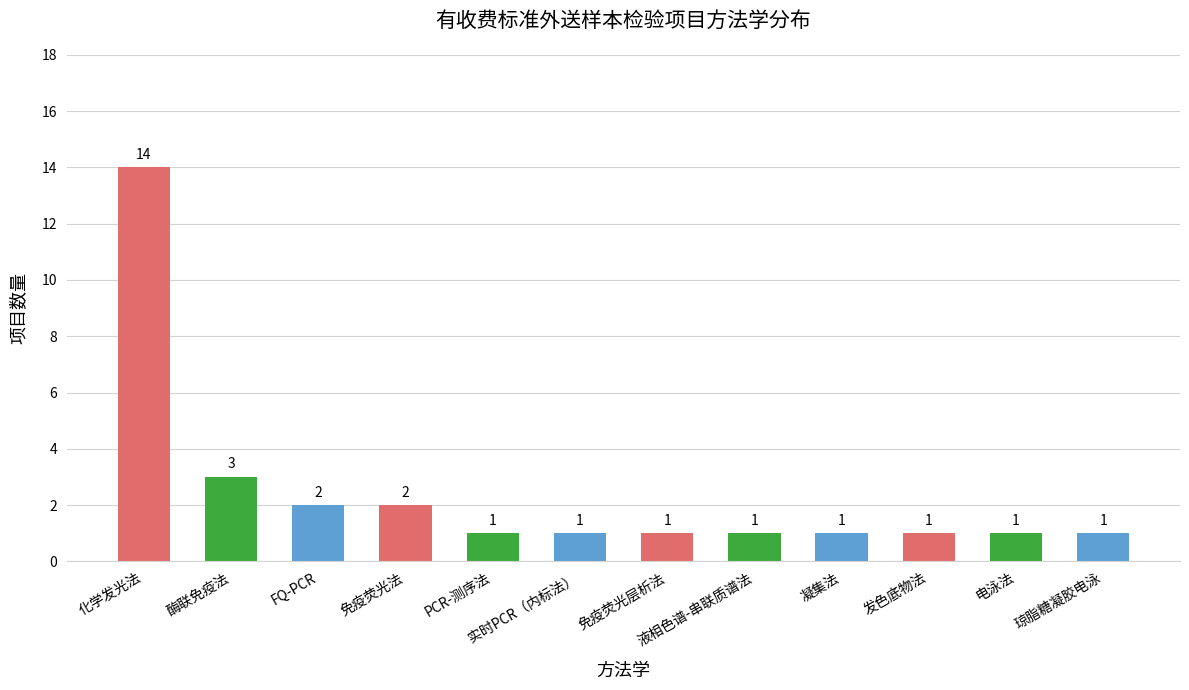

The chart shows a value of 1 at 酶联免疫法. True or false?

False